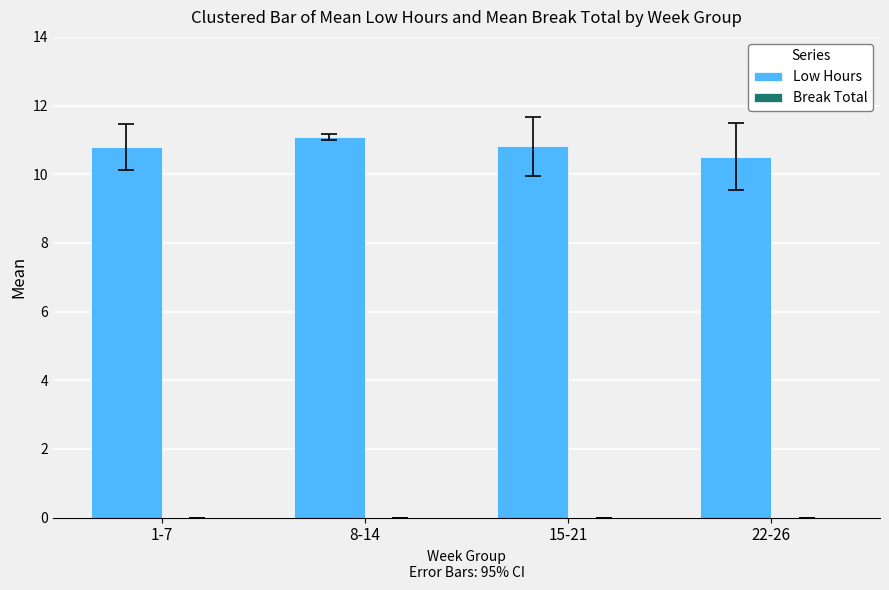

What is the minimum value shown in the chart?

10.5